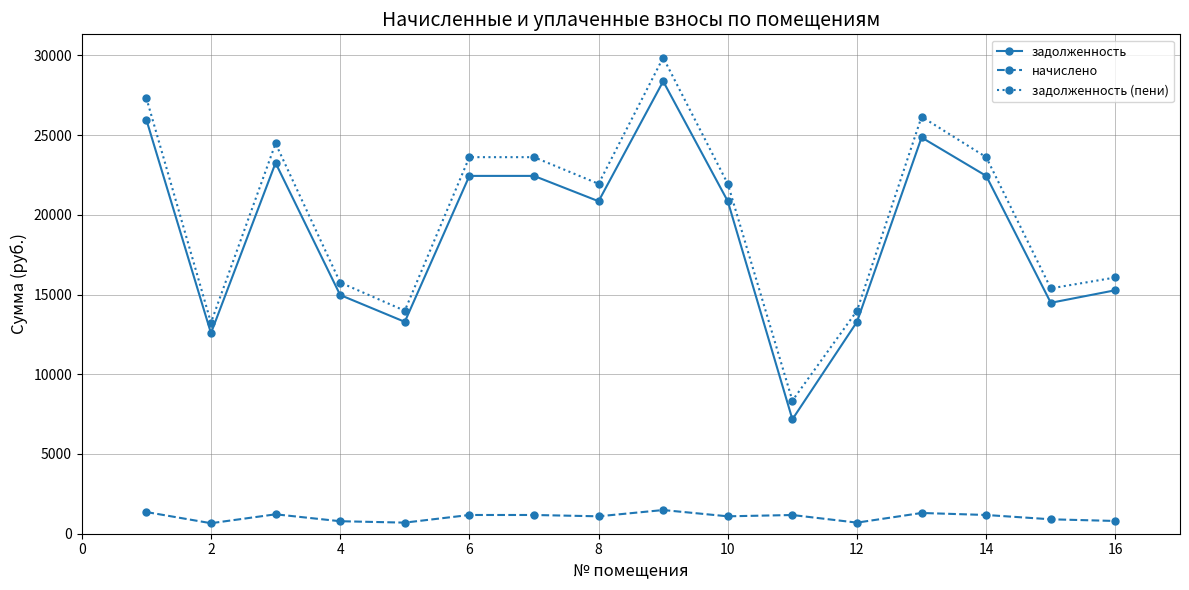

Which series has the largest range (max minus min)?

задолженность (пени)